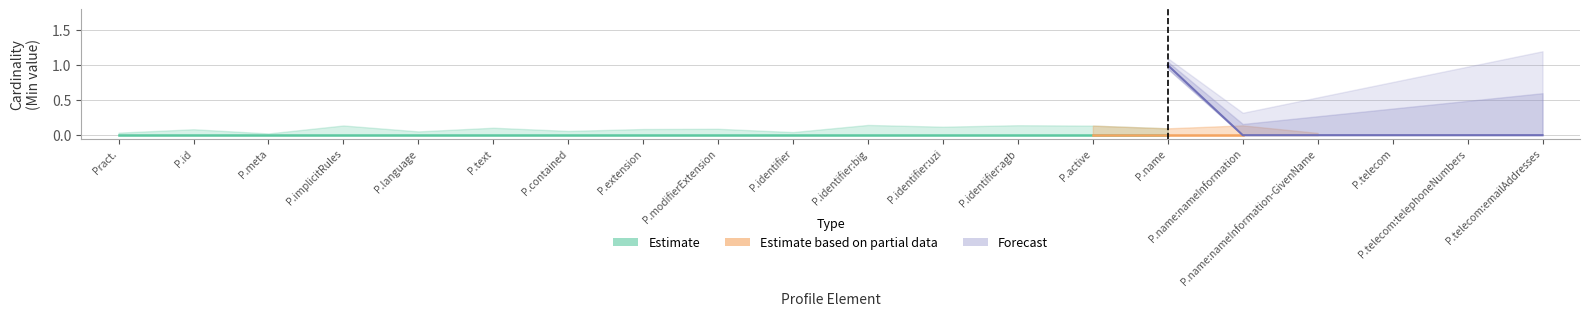

What is the label of the 15th point from the right?

Practitioner.text